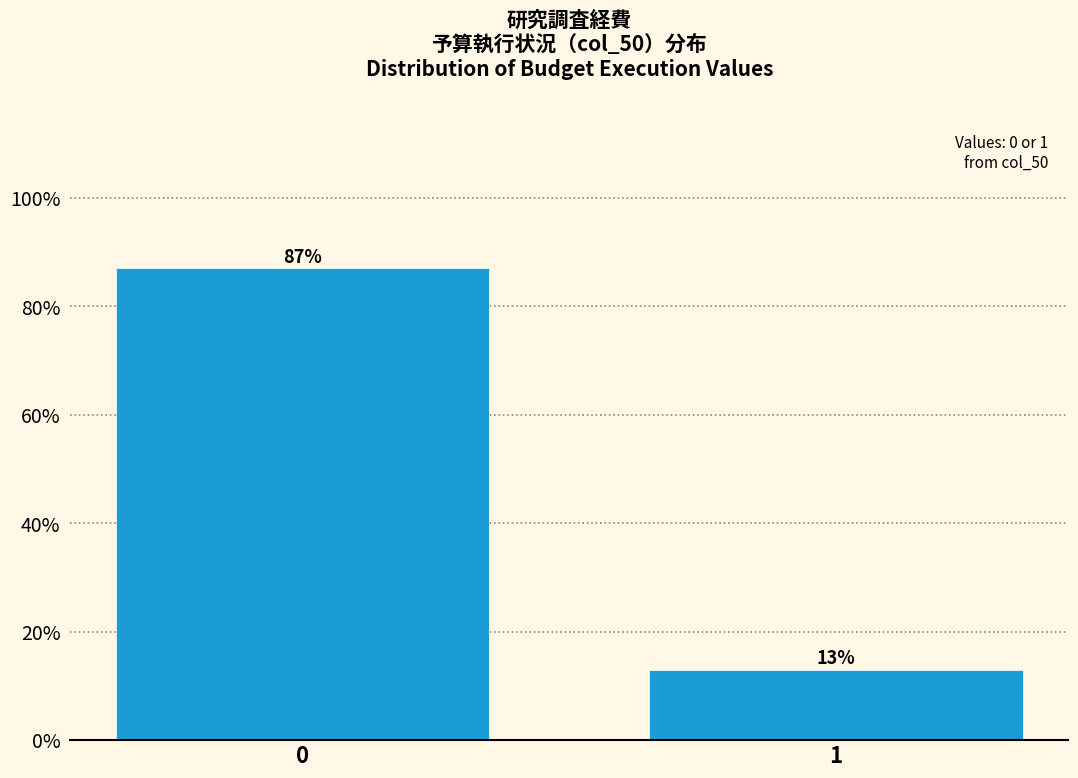

Reading left to right, list all the values displayed in this chart.

0=87	1=13